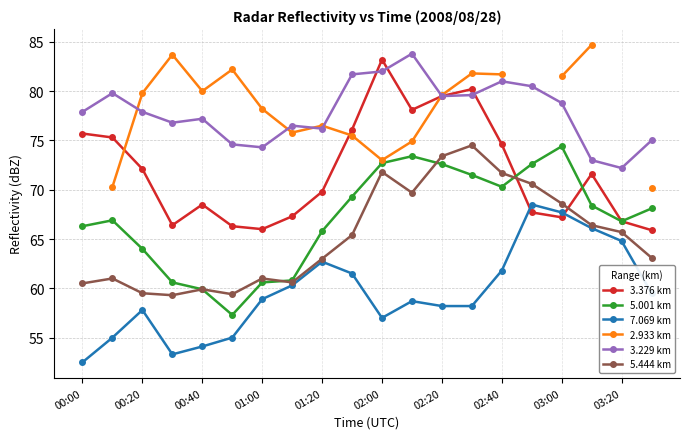

What is the sum of the 3.376 km values at 15 and 17?

139.3